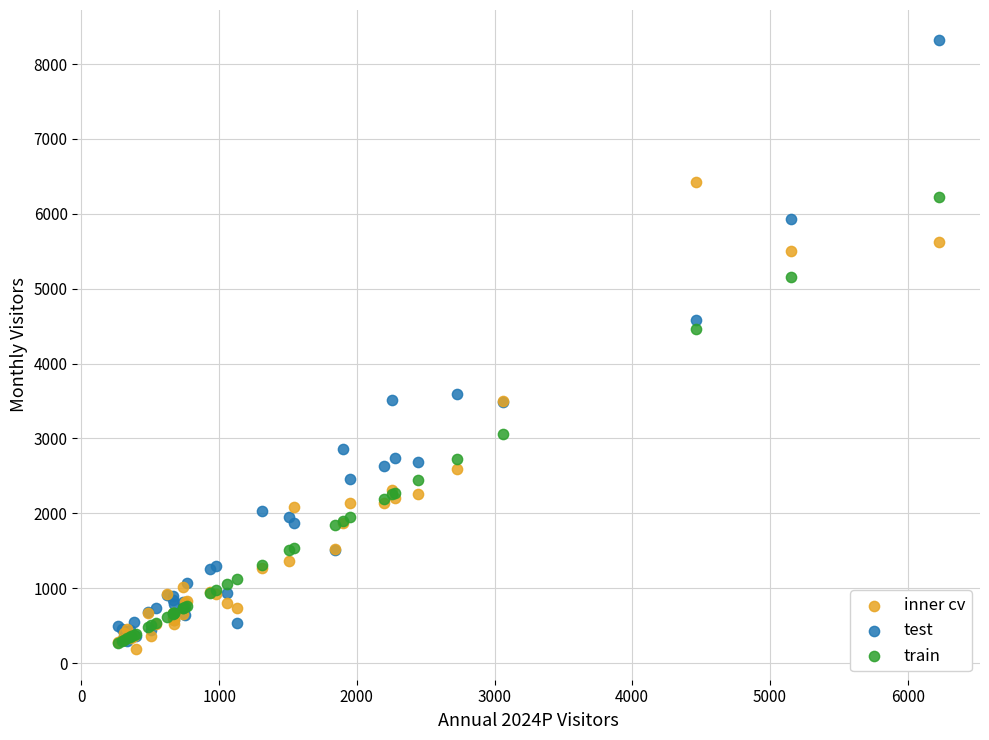

Which series contains the lowest Y value?

inner cv